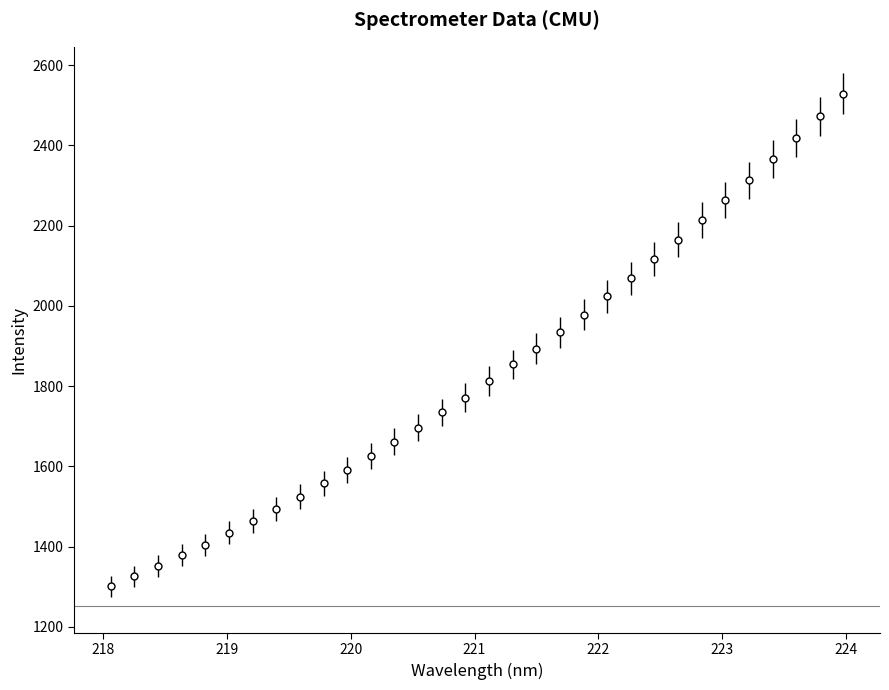

What is the minimum value shown in the chart?

1301.5